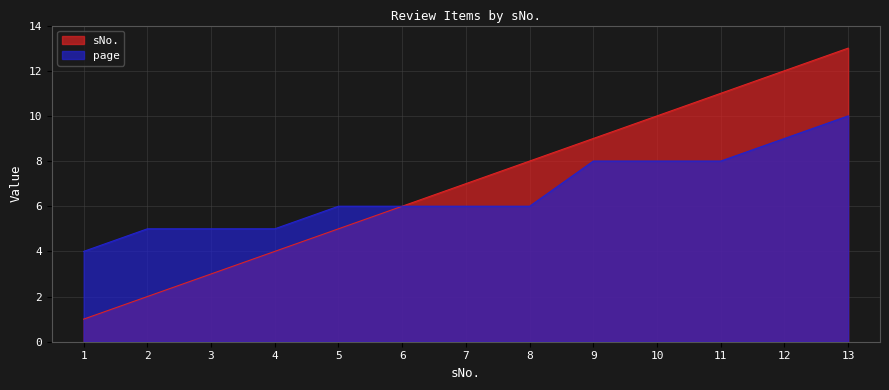

What is the value of the sNo. point at the 6th from the left?

6